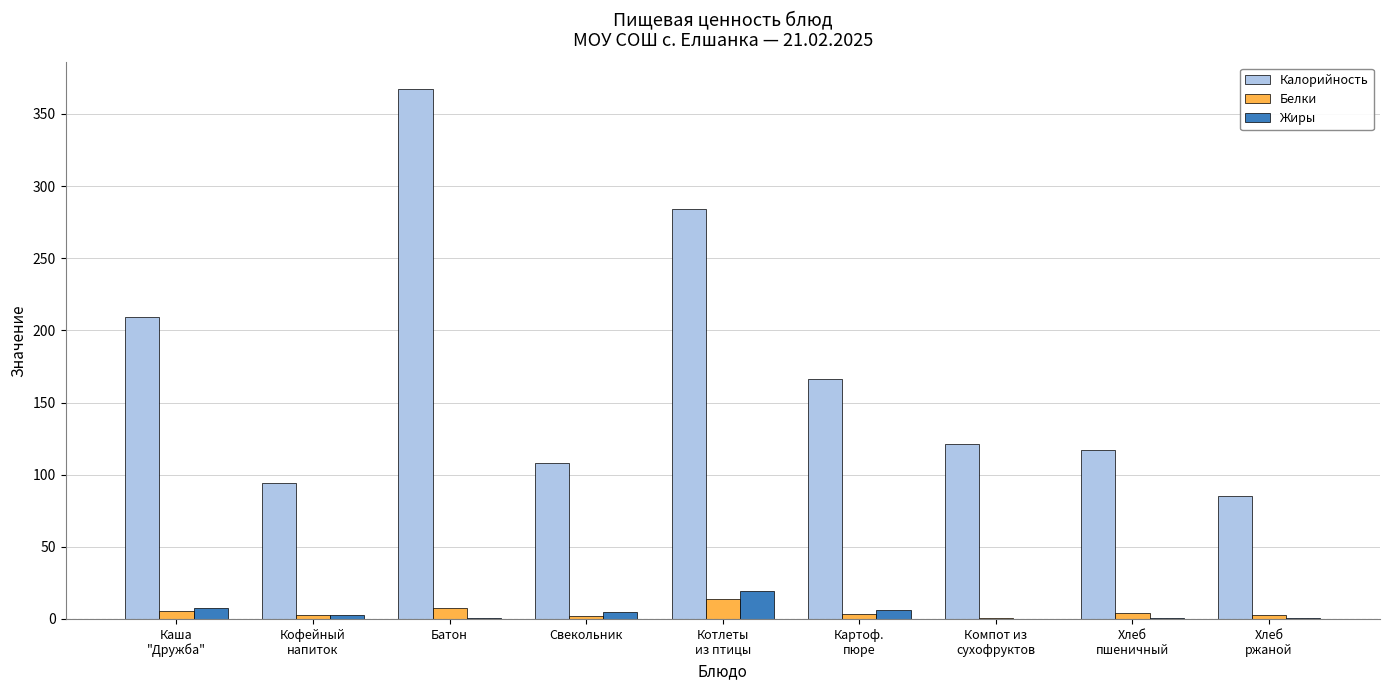

What is the average value of the Белки series?

4.7